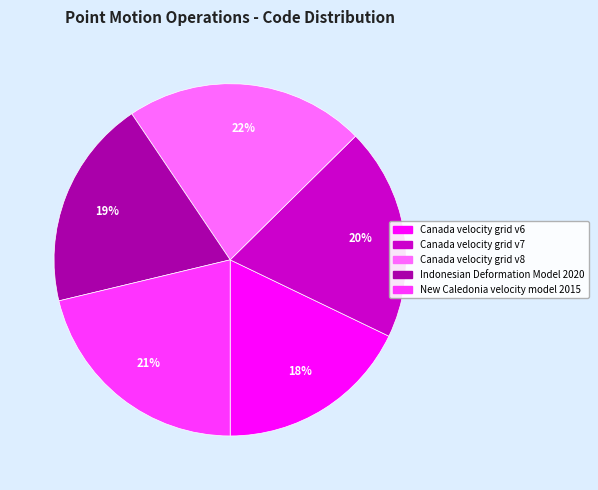

Combined, do Canada velocity grid v8 and Indonesian Deformation Model 2020 account for over 50%?

No